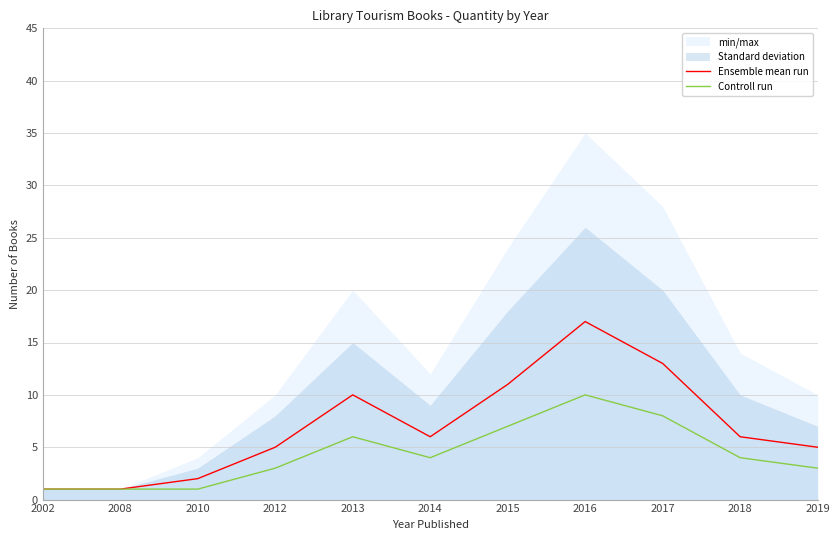

The Controll run series shows 8 at 2017. True or false?

True